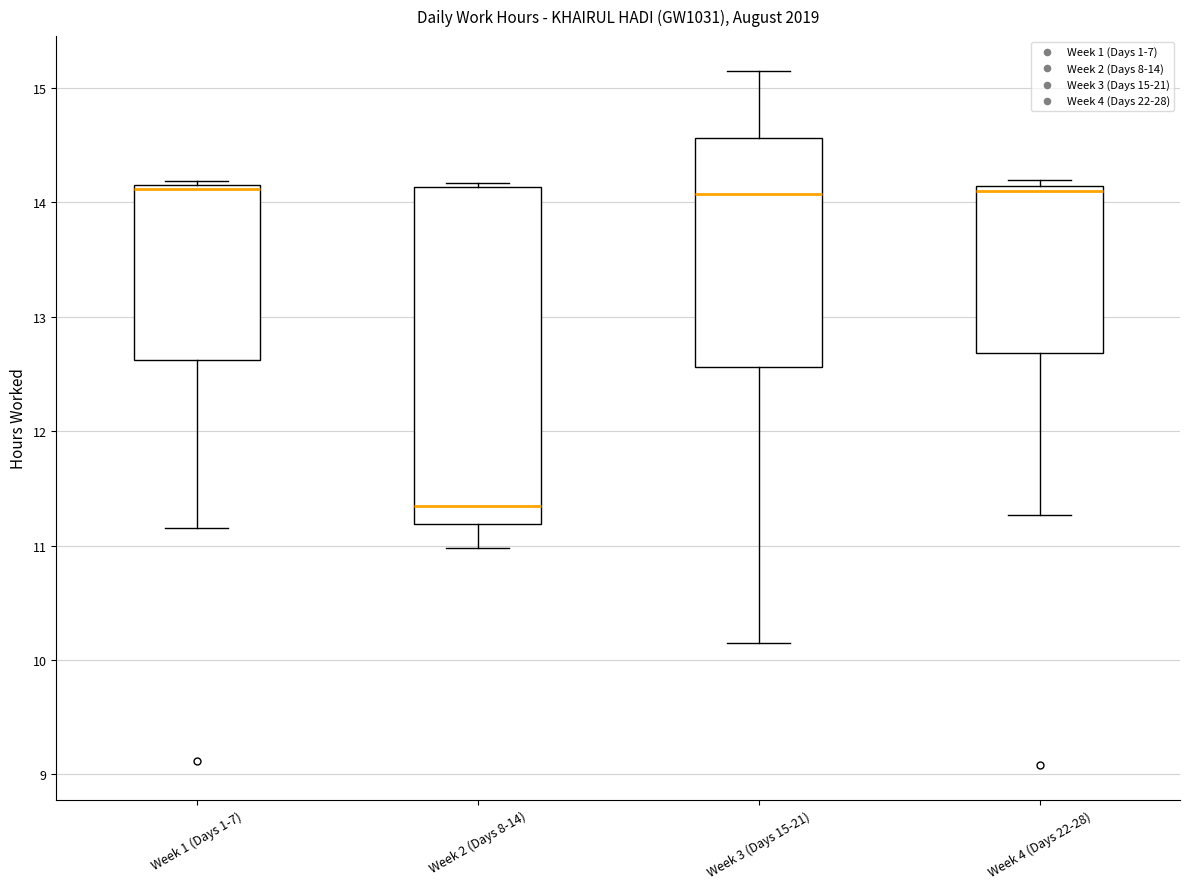

Reading left to right, read every box against the y-axis: the position of its median line, the range the box covers, and the ends of its whiskers. The values are not printed on the chart, so give them approximately, as read against the axis.

Week 1 (Days 1-7): median 14.1, box 12.6 to 14.2, whiskers 11.2 to 14.2 (just above the box's upper edge)
Week 2 (Days 8-14): median 11.4, box 11.2 to 14.1, whiskers 11.0 to 14.2
Week 3 (Days 15-21): median 14.1, box 12.6 to 14.6, whiskers 10.2 to 15.2
Week 4 (Days 22-28): median 14.1 (just below the box's upper edge), box 12.7 to 14.1, whiskers 11.3 to 14.2